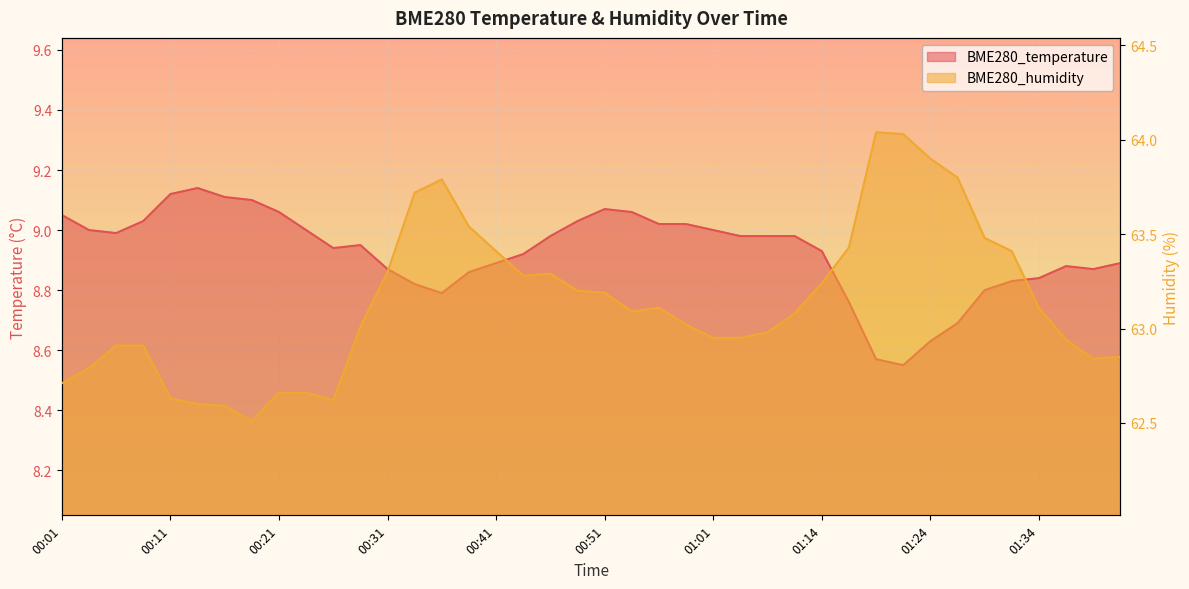

At which category is the sum across all series the highest?

01:19